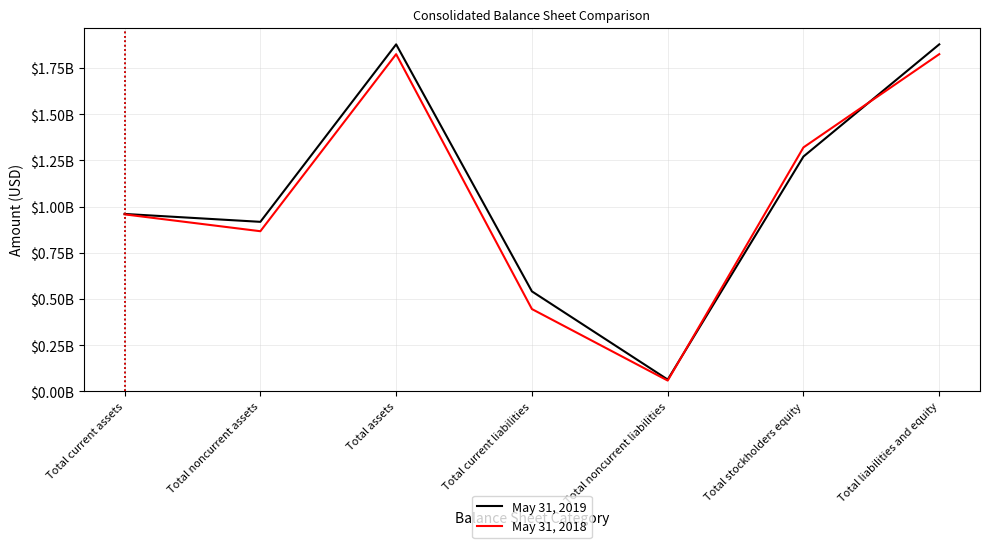

True or false: May 31, 2019 and May 31, 2018 cross at least once.

True